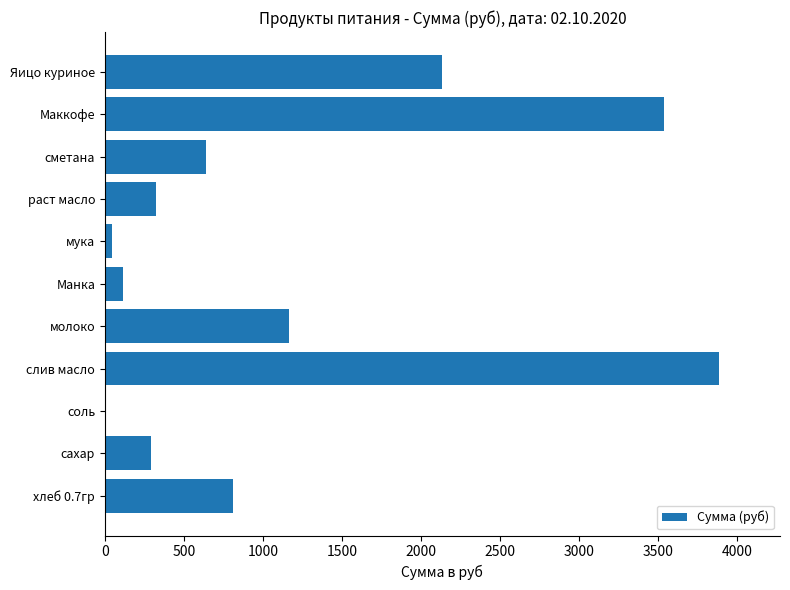

Reading bottom to top, transcribe all the data shown in this chart.

хлеб 0.7гр=809.1	сахар=292.1	соль=4.2	слив масло=3884.2	молоко=1164.7	Манка=113.3	мука=42.5	раст масло=325.7	сметана=637.2	Маккофе=3540.0	Яицо куриное=2136.0